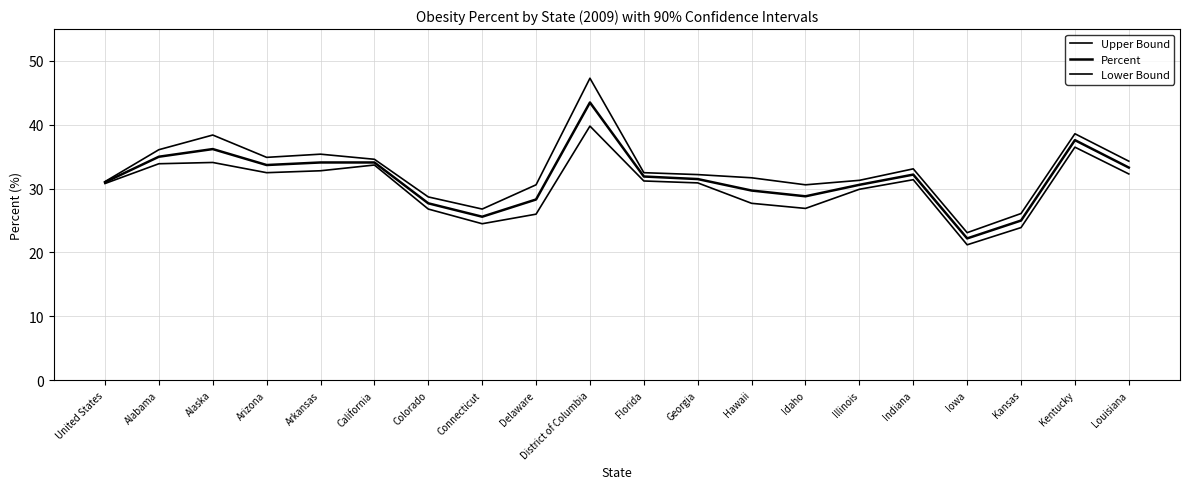

What is the average value of the Percent series?

31.6